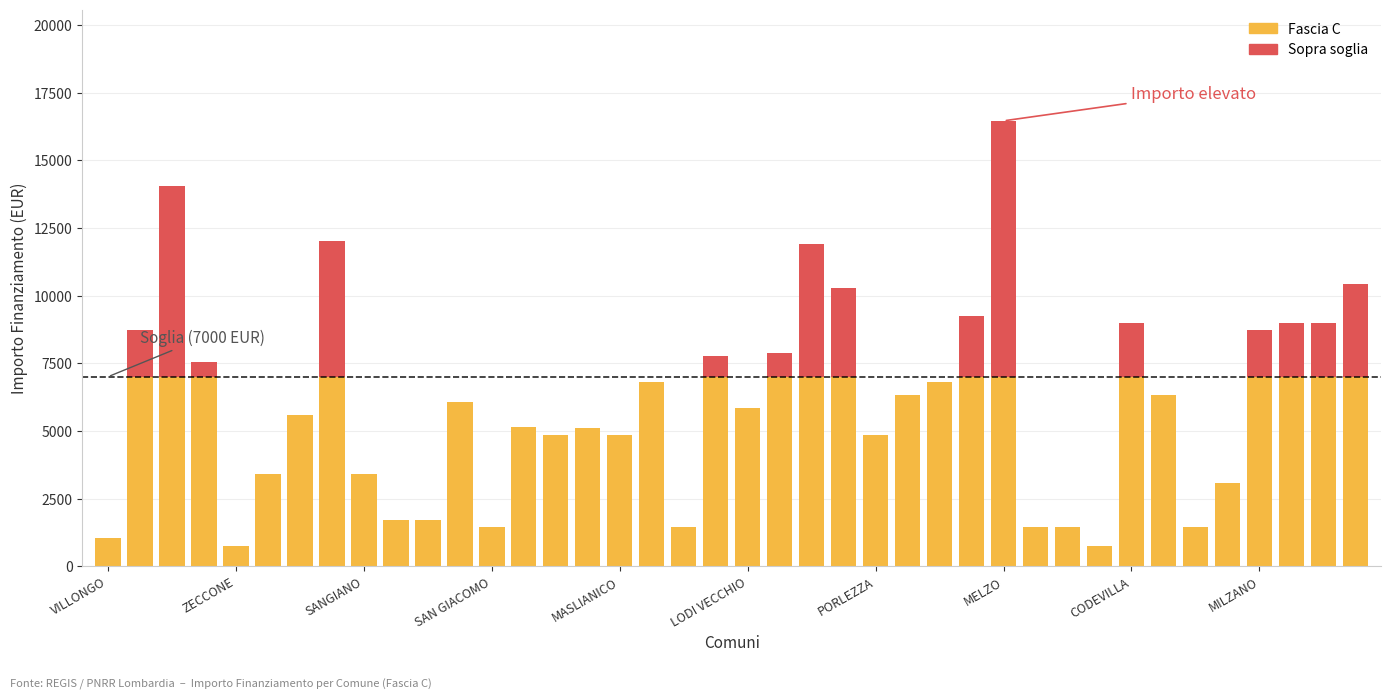

What is the sum of all Fascia C values?

196637